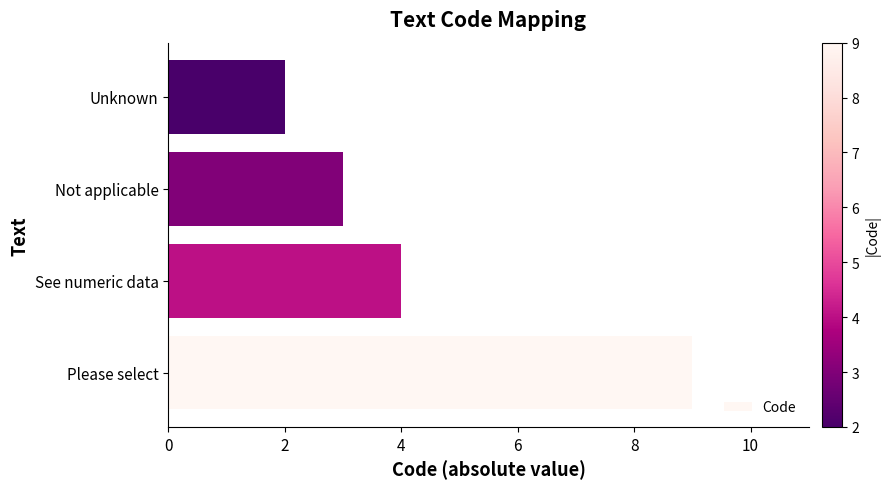

Reading bottom to top, list all the values displayed in this chart.

9	4	3	2